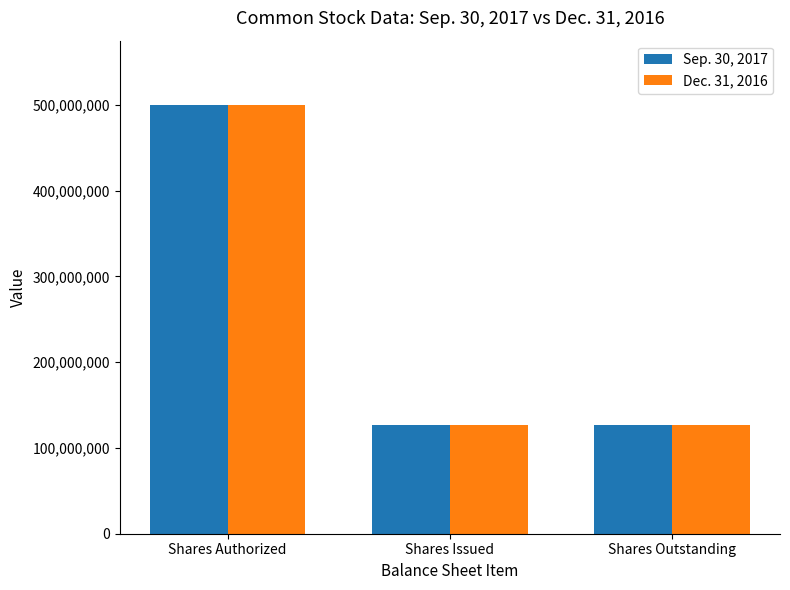

Are the bars horizontal?

No